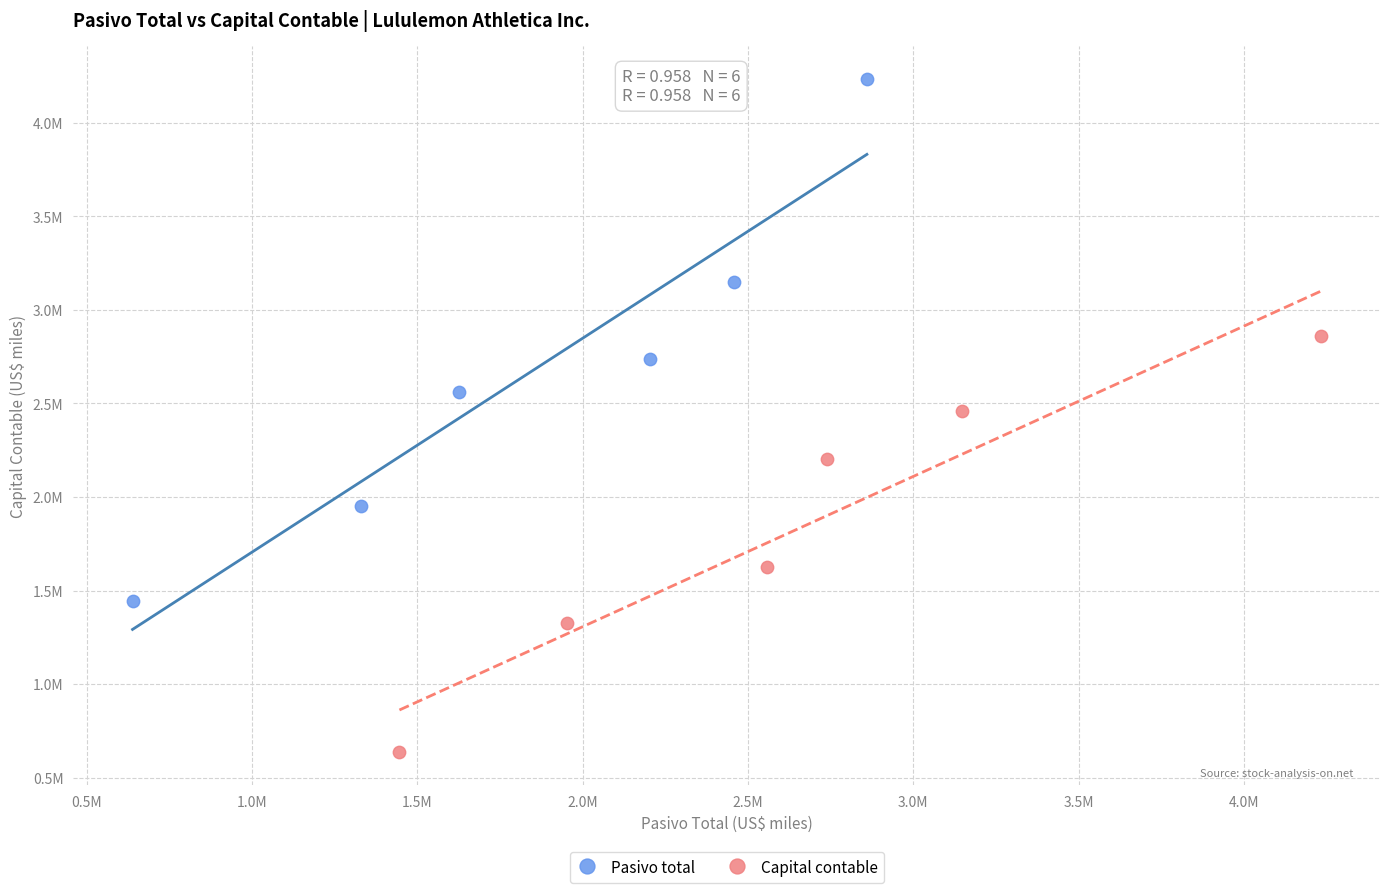

What are all the series names shown in the legend?

Pasivo total, Capital contable